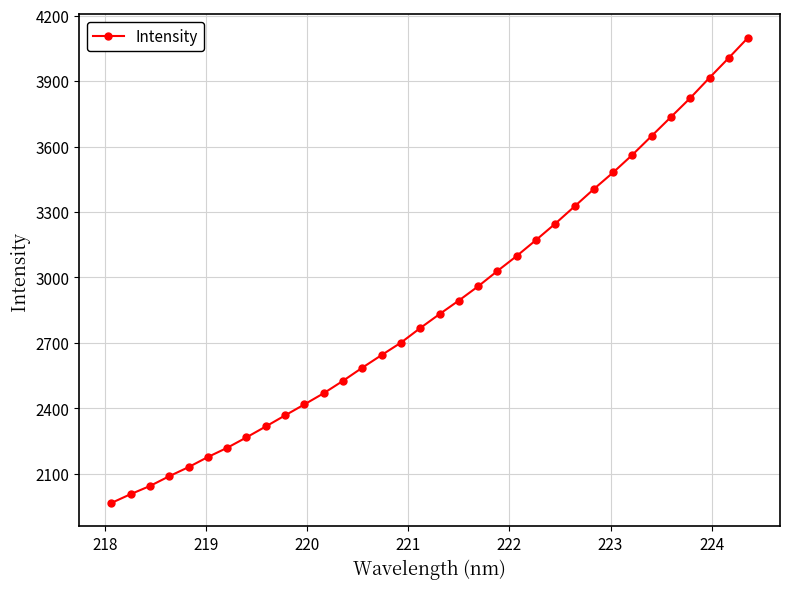

How many categories are shown in the chart?

34